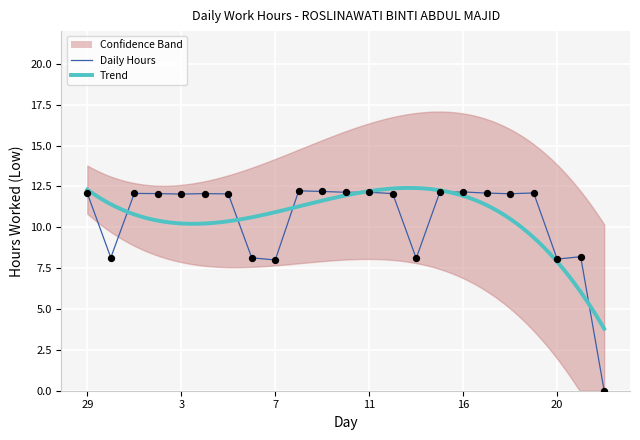

Approximately how many times larger is the value at 4 compared to 18?

1.0